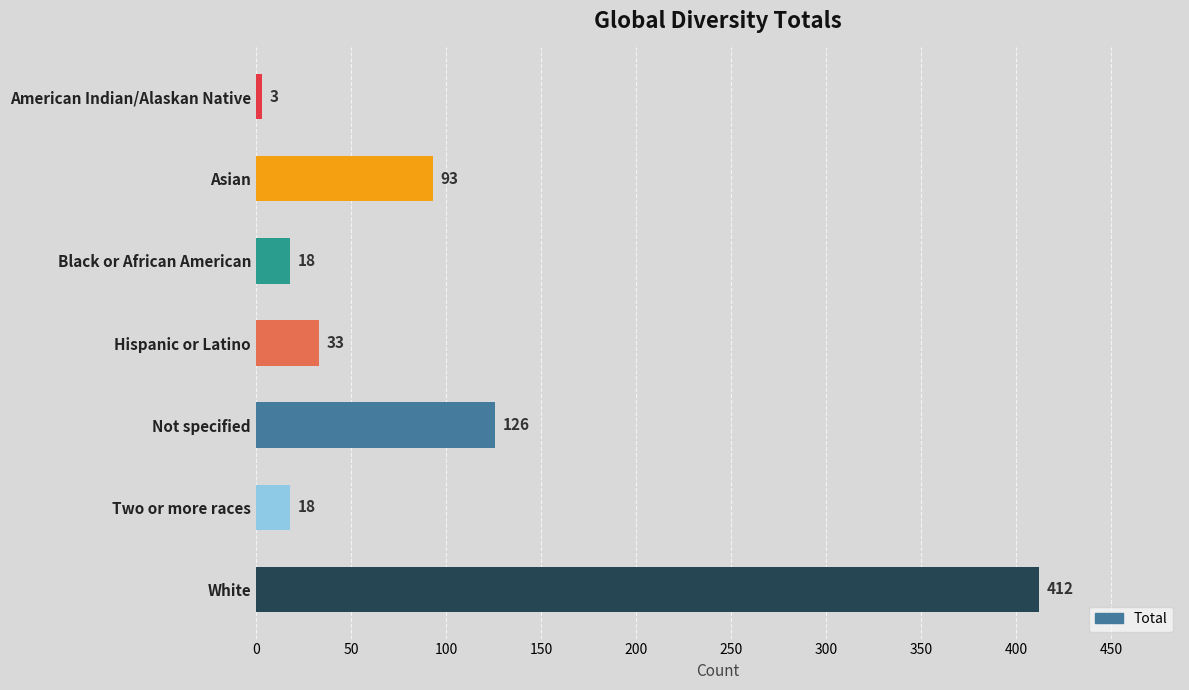

Is it true that the value at Asian is 142?

False